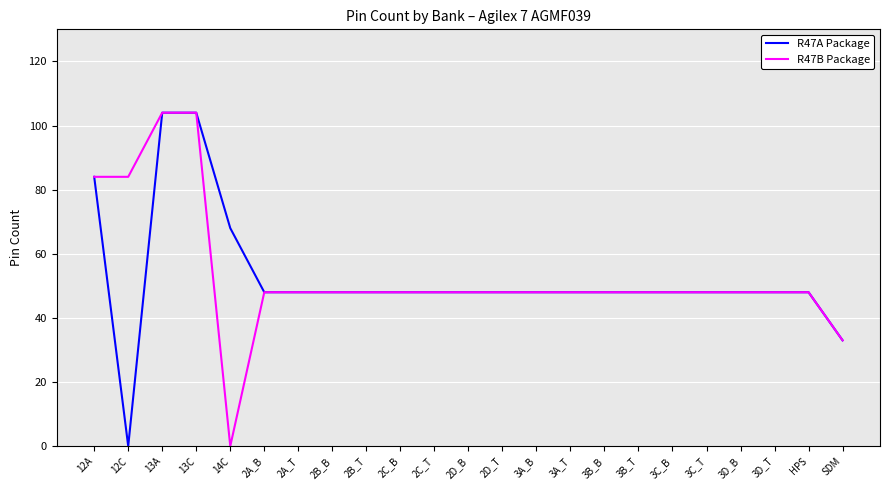

What position from the left is 2D_B?

12